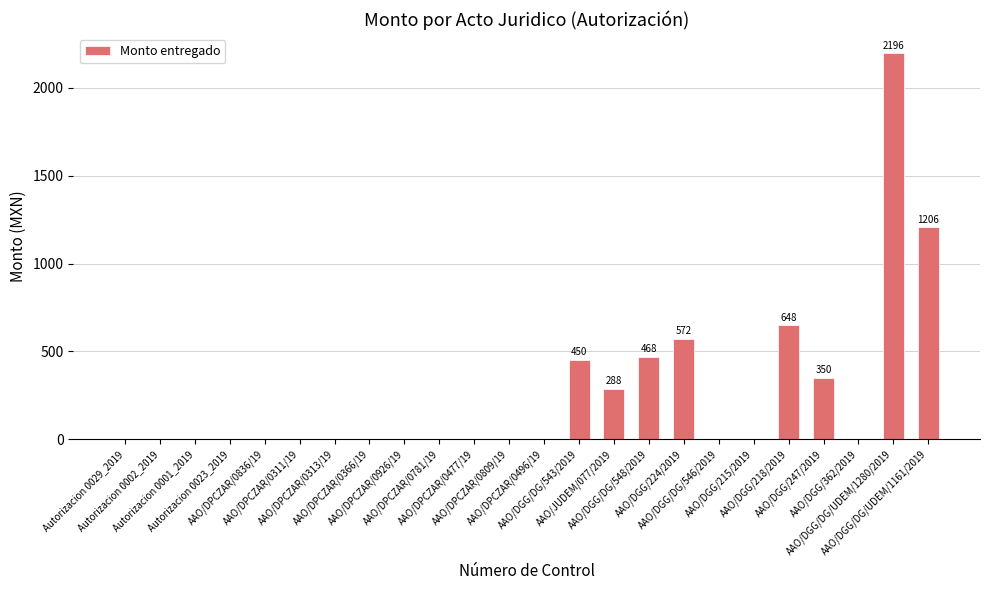

What is the sum of all values?

6178